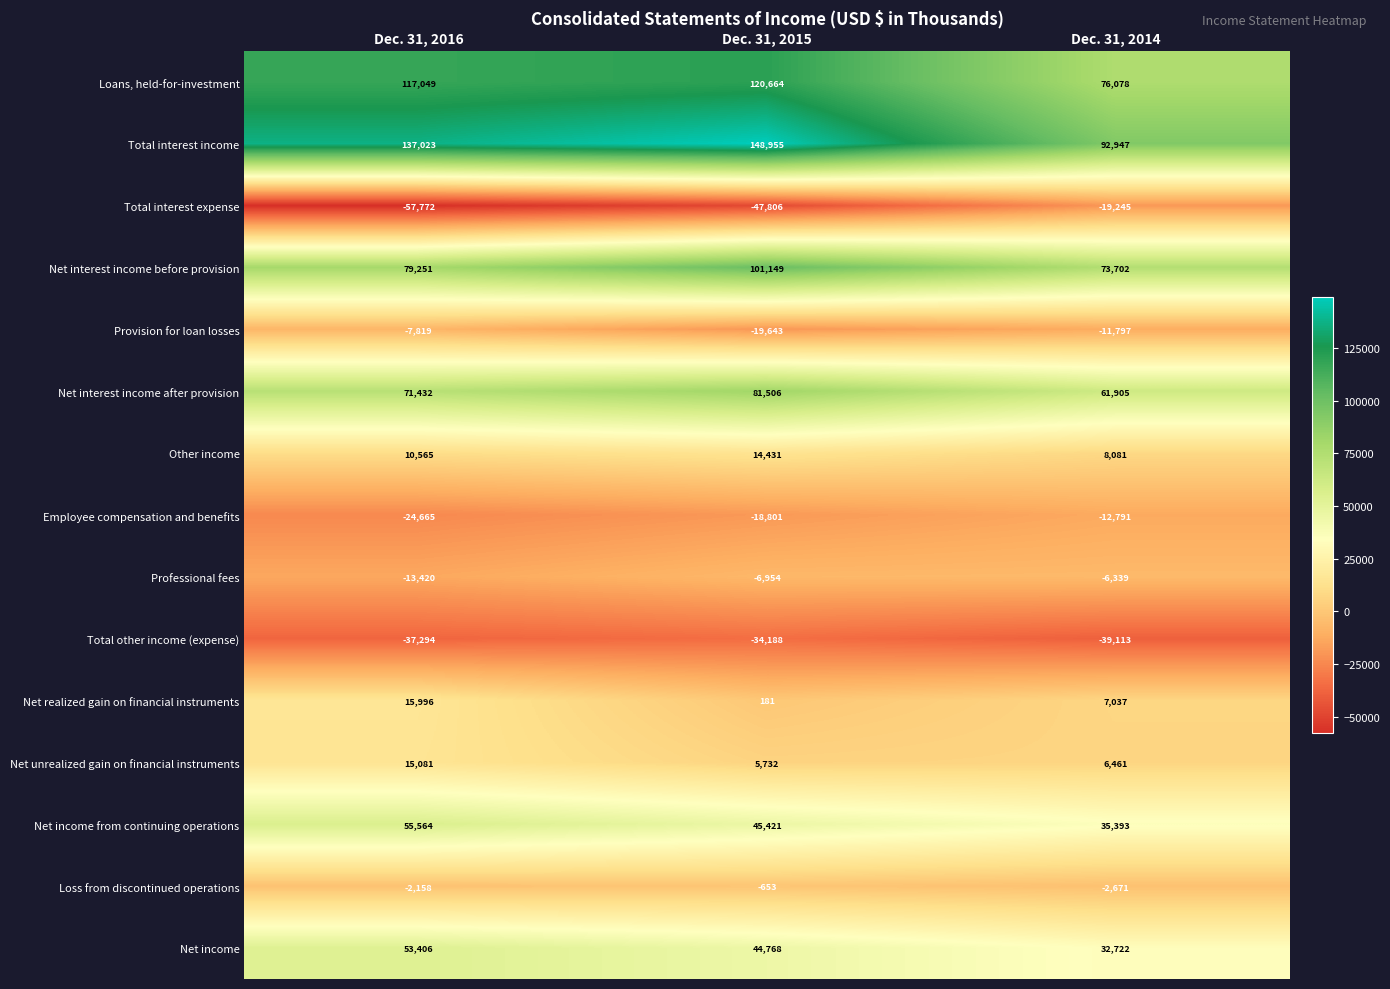

Count the Total other income (expense) values in the range -39113 to -34188.

3